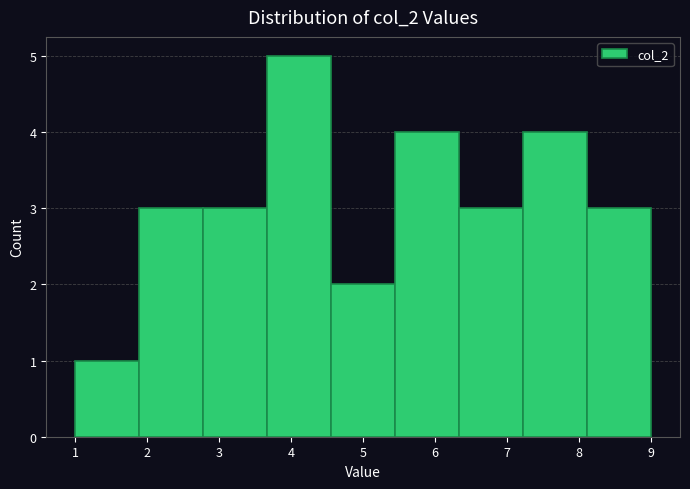

Reading left to right, transcribe this chart: for each bar, give the range it covers on the x-axis and its height. Neither the bar edges nor the heights are printed on the chart, so give them approximately, as read against the axes.

1.0 to 1.9: 1
1.9 to 2.8: 3
2.8 to 3.7: 3
3.7 to 4.6: 5
4.6 to 5.4: 2
5.4 to 6.3: 4
6.3 to 7.2: 3
7.2 to 8.1: 4
8.1 to 9.0: 3